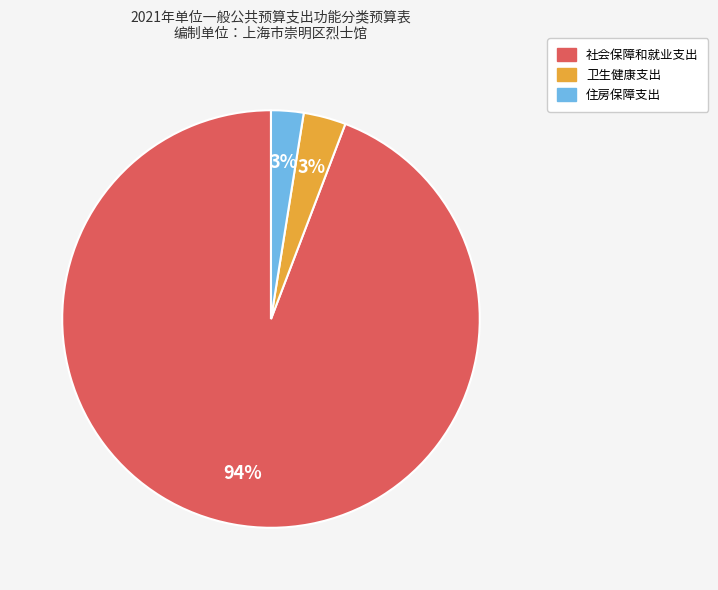

The 社会保障和就业支出 slice represents 94% of the pie. True or false?

True